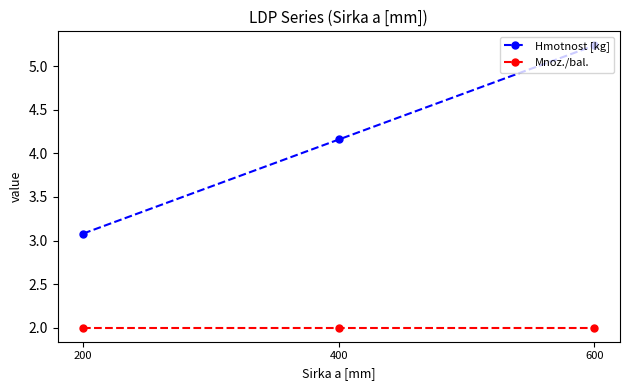

Is it true that Hmotnost [kg] equals 3.0 at 600?

False